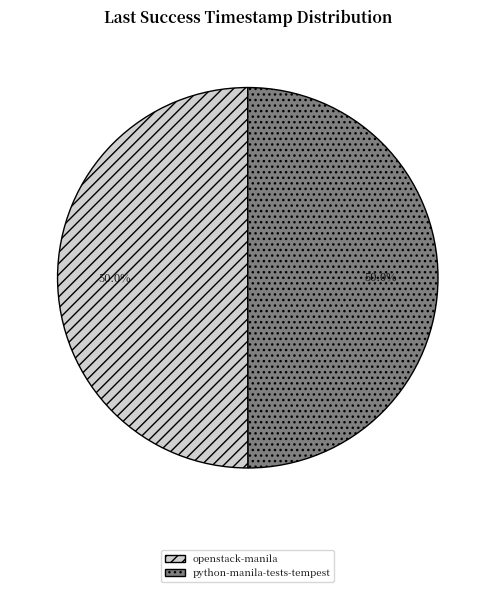

What is the ratio of the value at openstack-manila to the value at python-manila-tests-tempest?

1.0